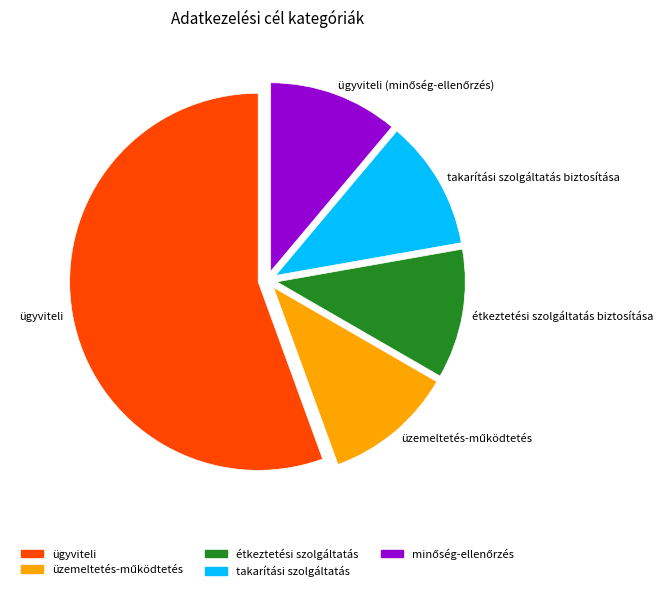

Is ügyviteli the majority of the pie?

Yes